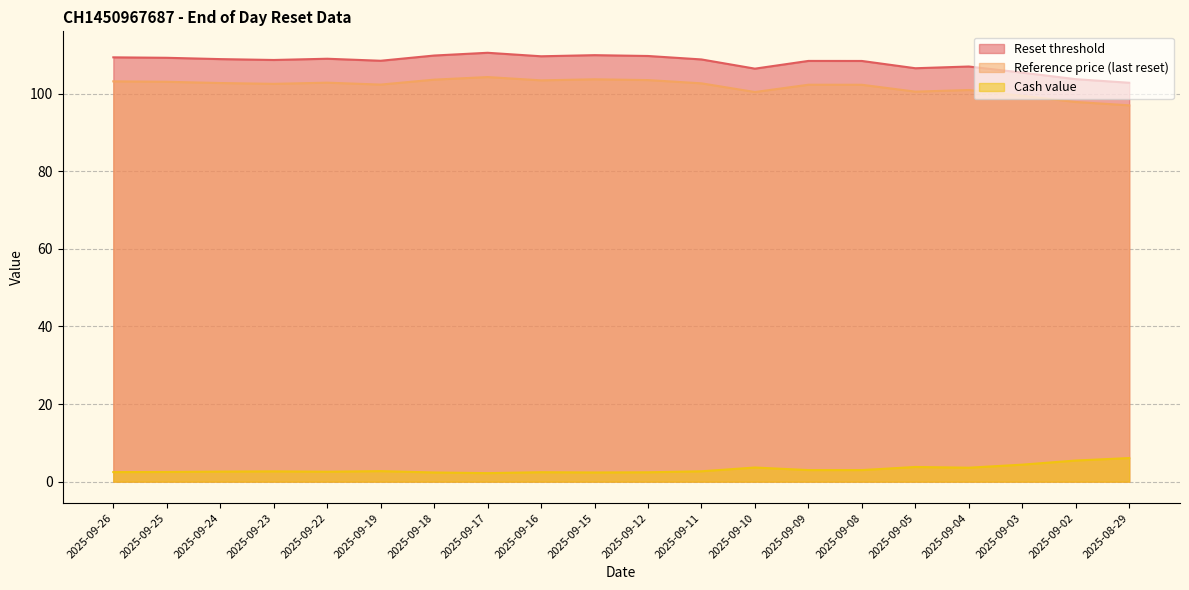

What is the smallest value displayed?

2.2